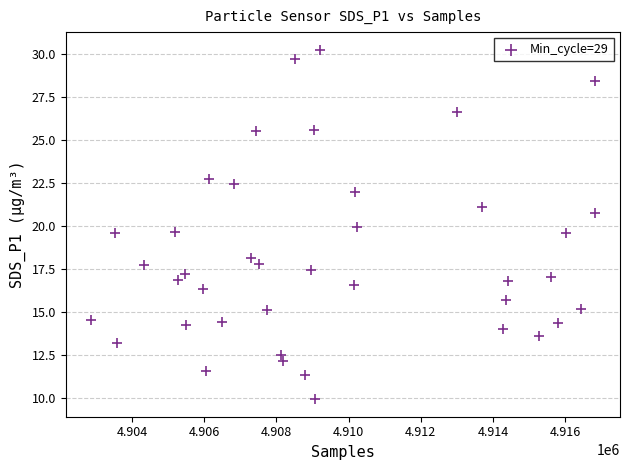

What is the range of X values (max minus min)?

13962.0